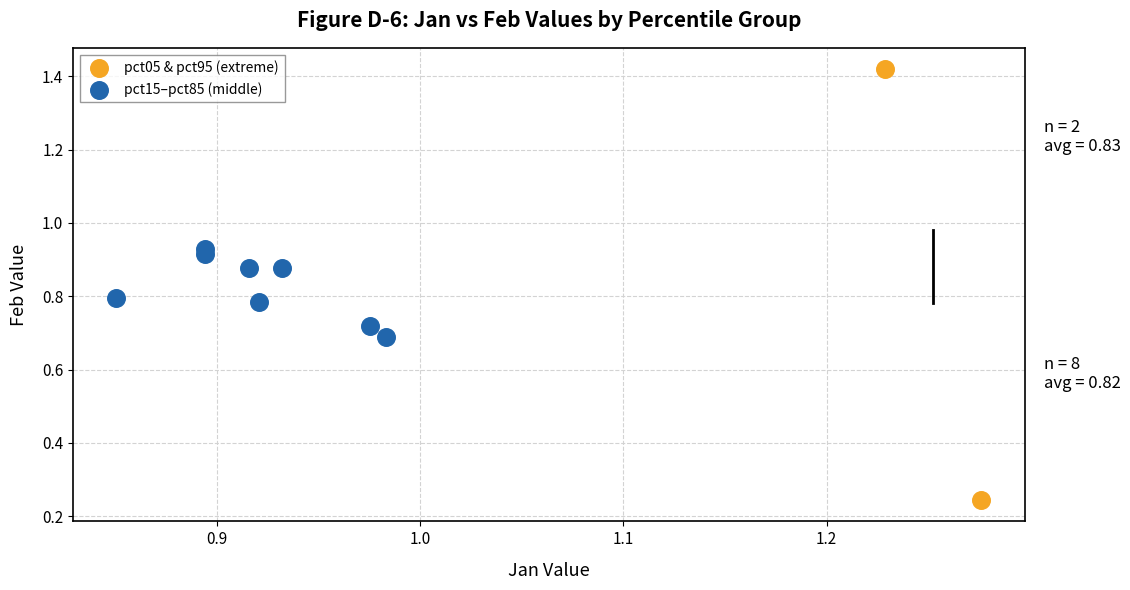

Which series contains the highest Y value?

pct05 & pct95 (extreme)